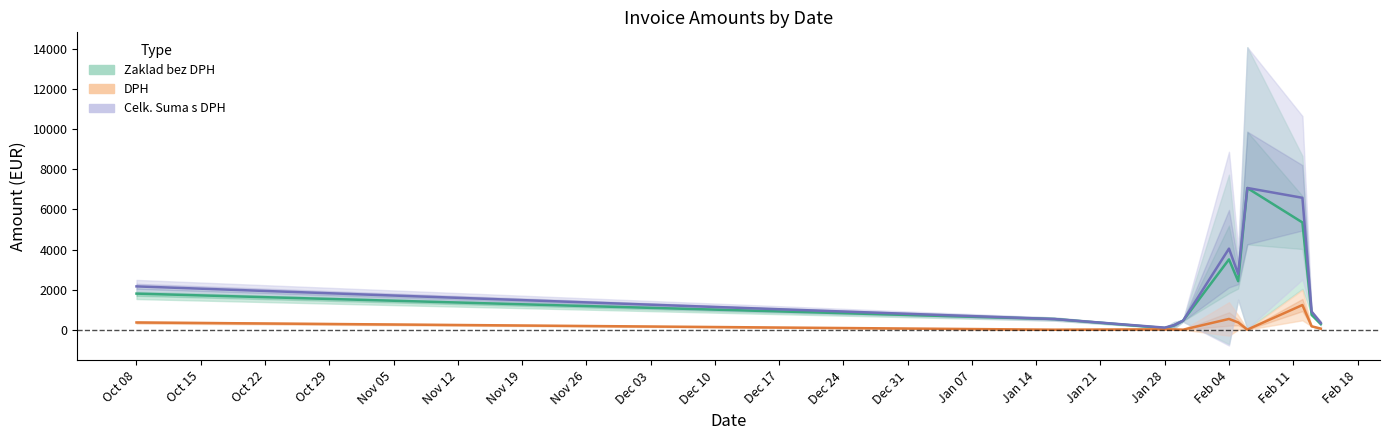

Reading left to right, list all the values displayed in this chart.

Zaklad bez DPH: 1800.0	531.0	83.6	208.9	449.0	3507.5	2420.2	7065.6	5349.9	737.8	284.2
DPH: 360.0	0.0	19.2	13.7	0.0	536.1	362.7	4.5	1230.5	169.7	53.1
Celk. Suma s DPH: 2160.0	531.0	102.9	222.5	449.0	4043.6	2782.9	7070.2	6580.4	907.5	337.3